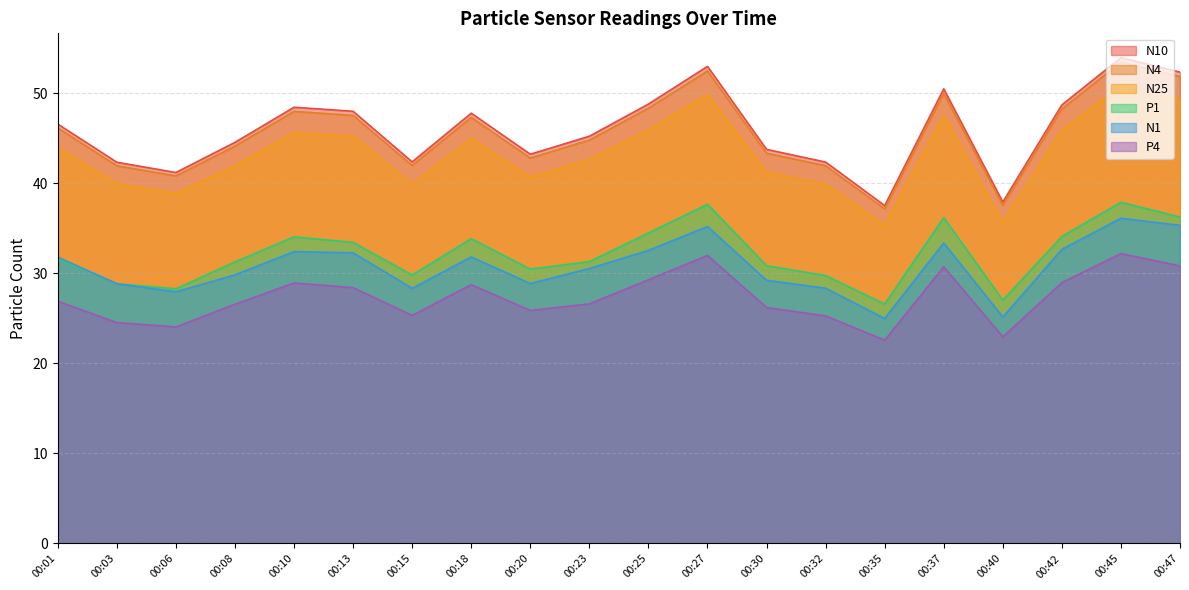

Which category has the lowest value across all series?

00:35